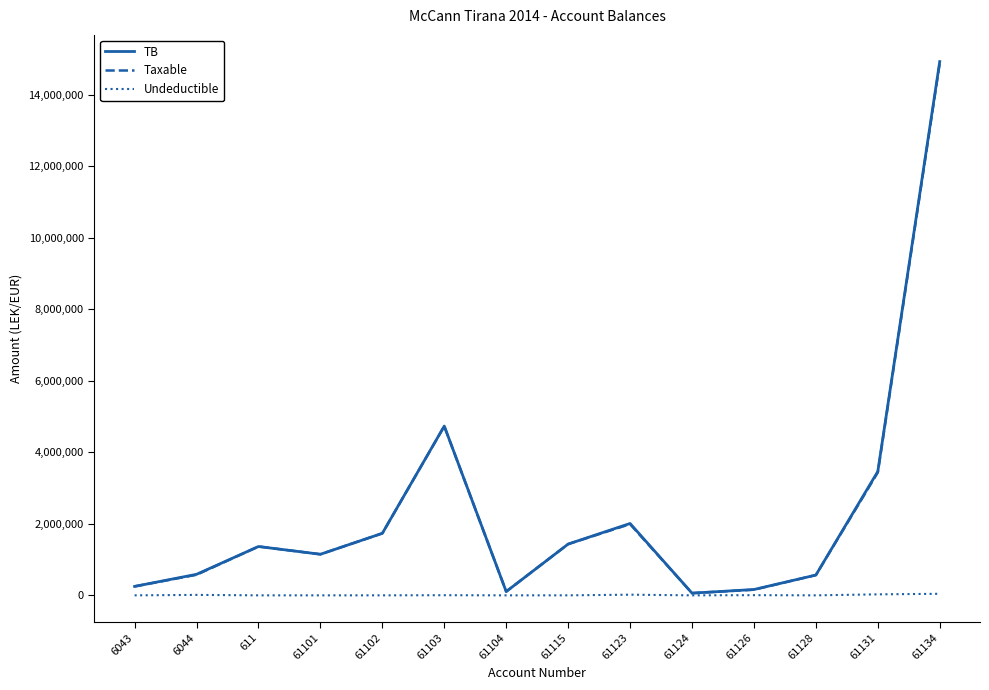

True or false: Undeductible has more than 1 points higher than both neighbors.

True